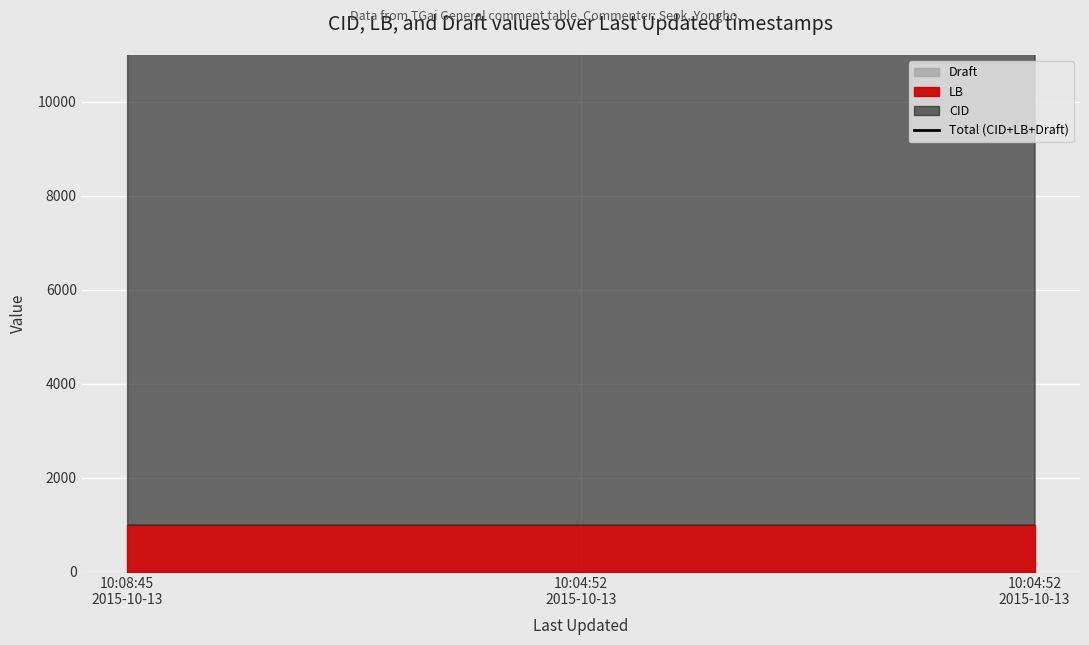

Reading right to left, what are all the values shown in this chart?

10:04:52
2015-10-13=11646	10:04:52
2015-10-13=11647	10:08:45
2015-10-13=11648